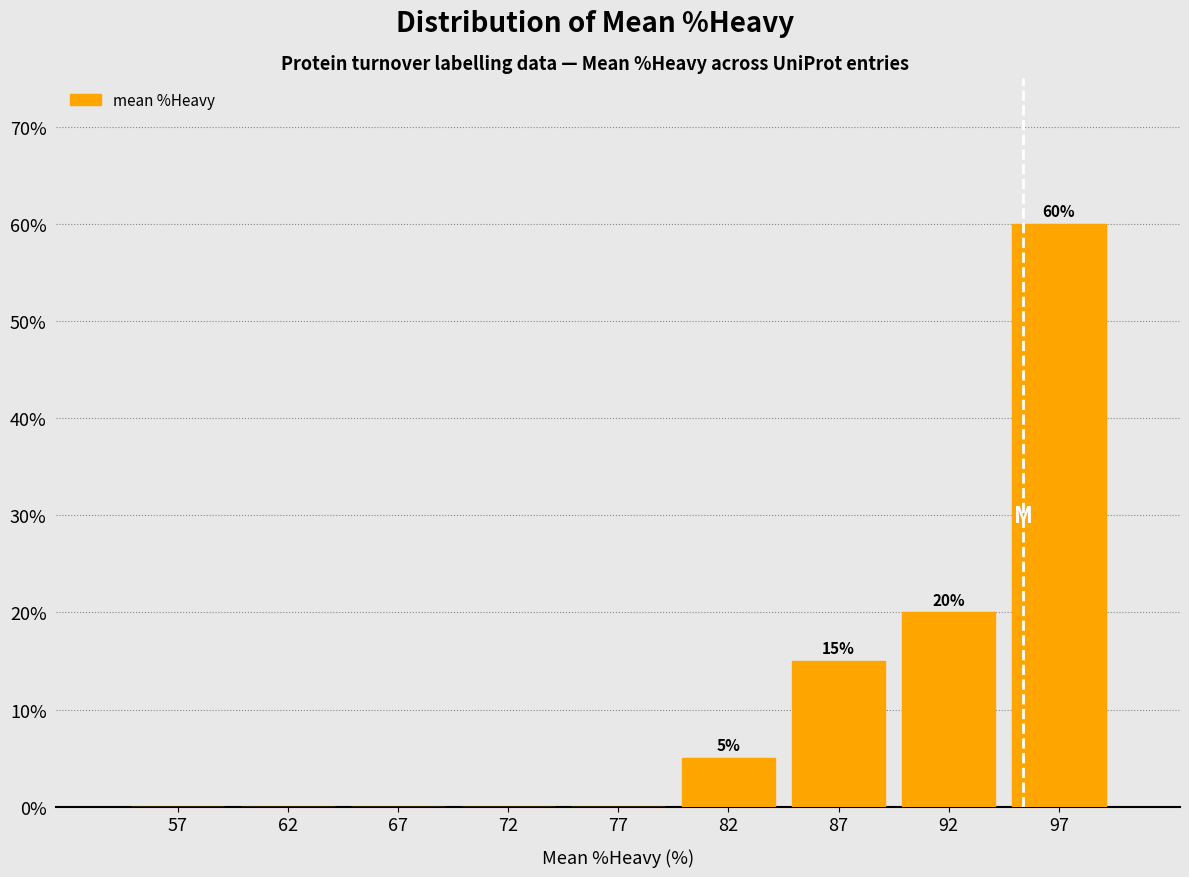

Which range on the x-axis has the tallest bar?

95 to 100